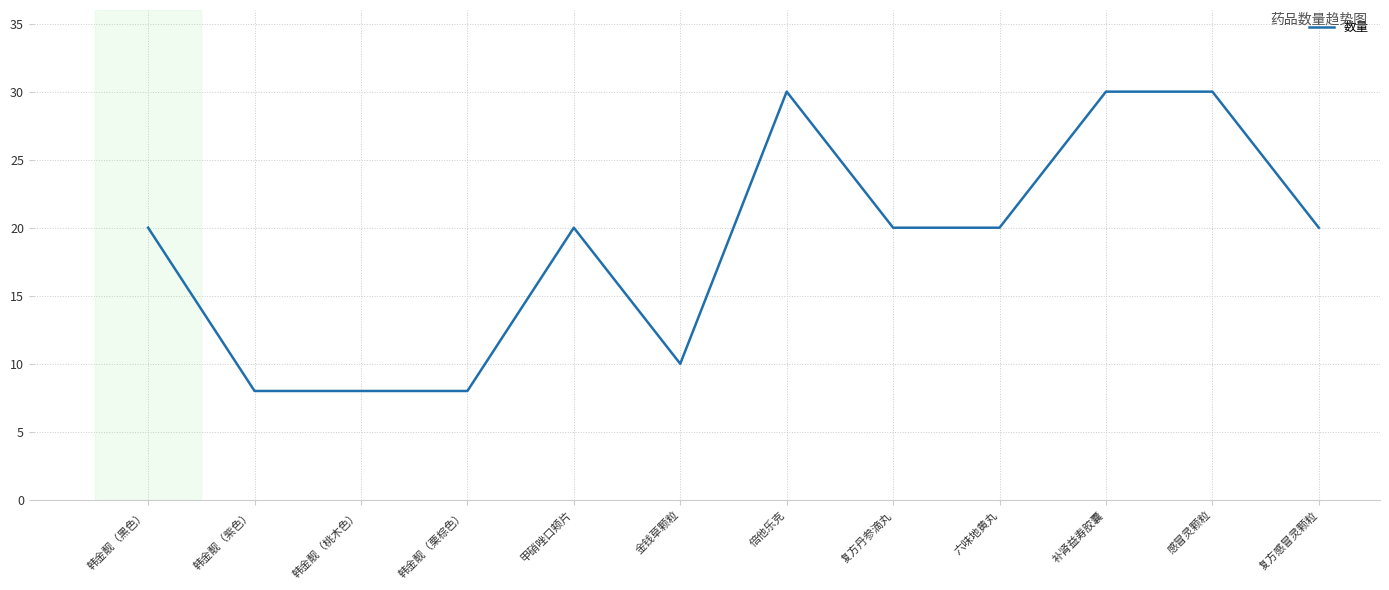

What is the minimum value shown in the chart?

8